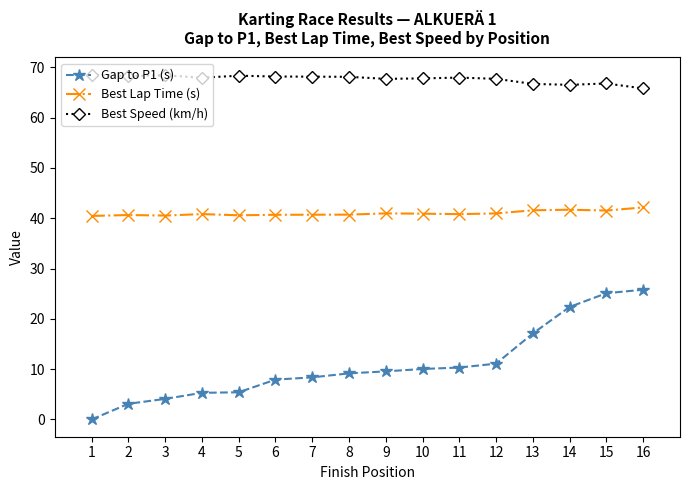

True or false: Best Speed (km/h) and Gap to P1 (s) intersect in this chart.

False